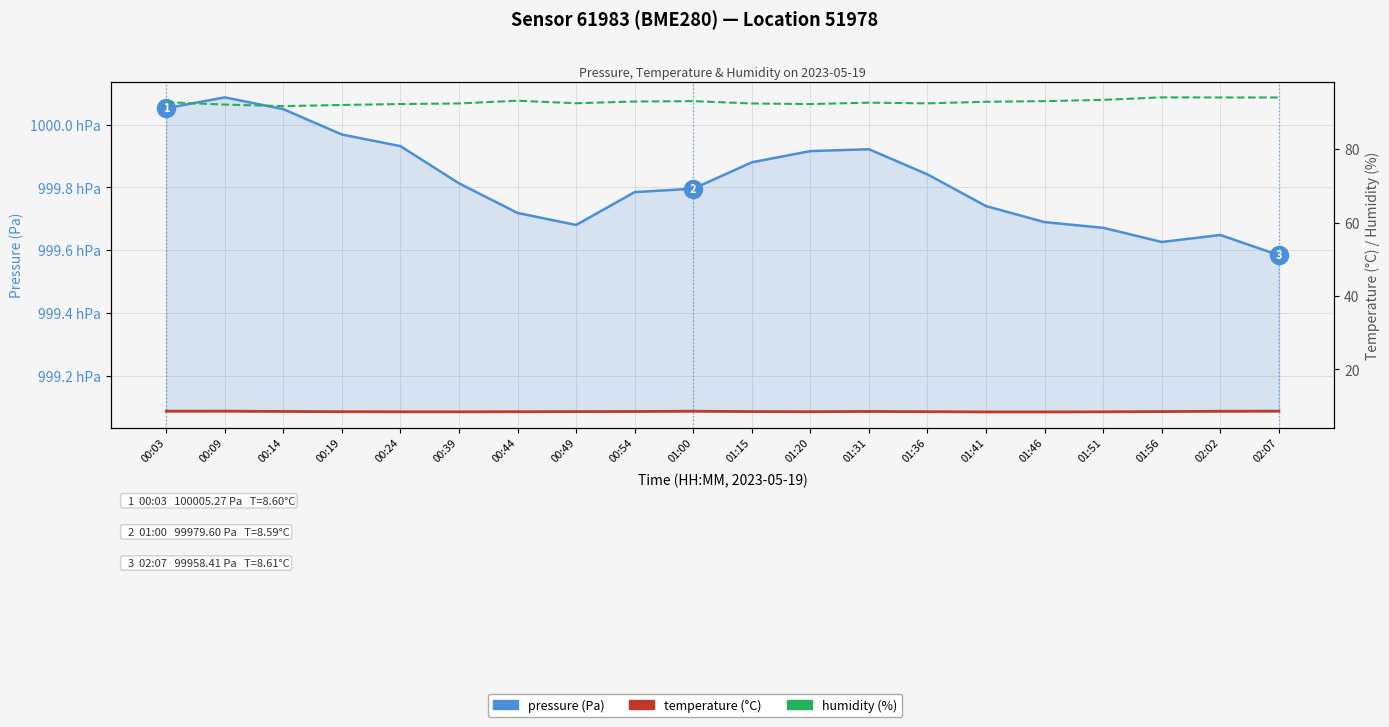

The value of humidity at 00:03 is 164.8. True or false?

False